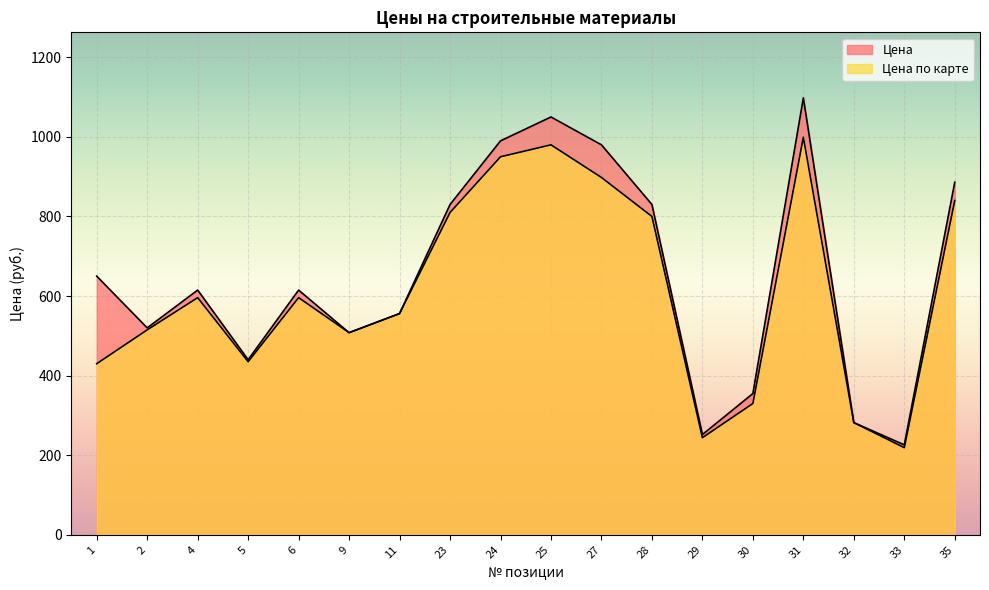

What are all the series names shown in the legend?

Цена, Цена по карте